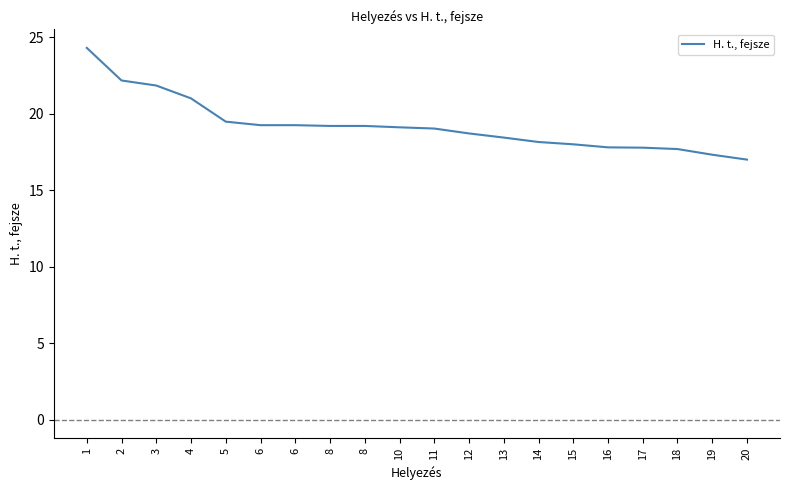

How many lines are shown in the chart?

1